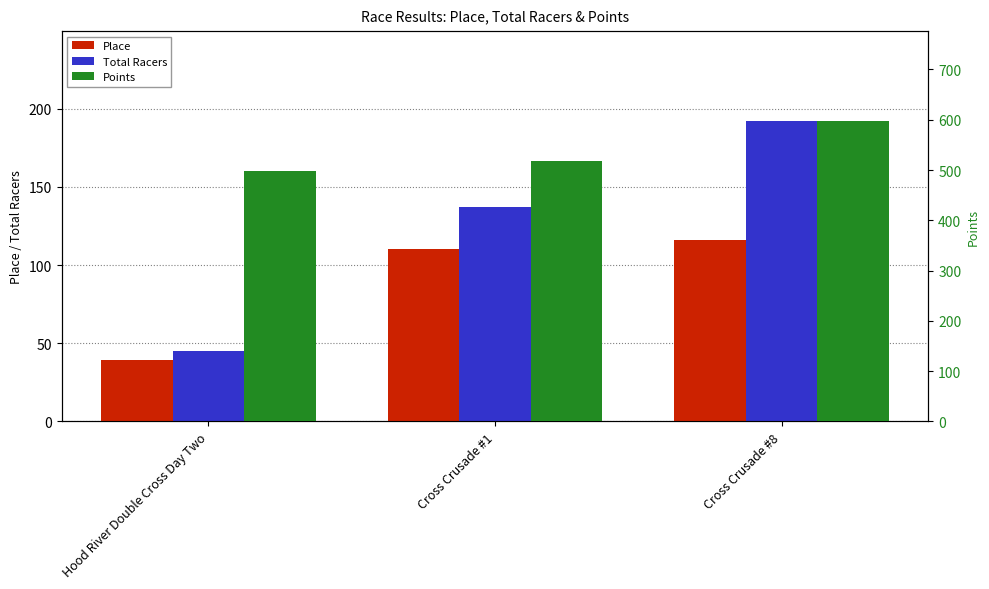

How many data points does each series have?

3